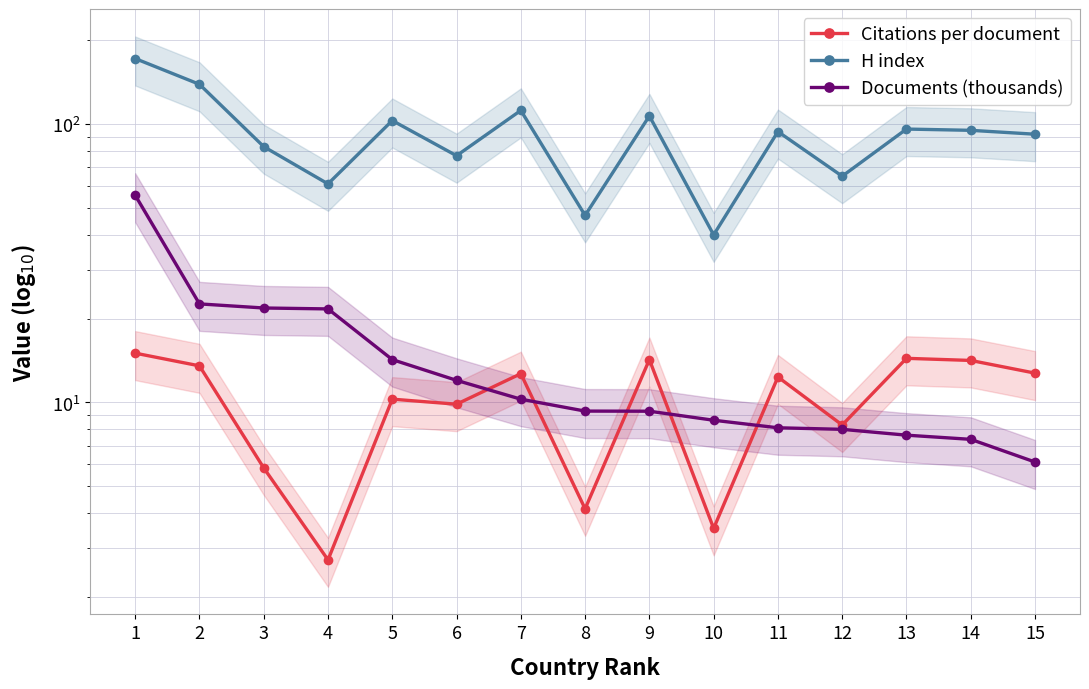

What is the value of the Documents (thousands) point at the 14th from the left?

7.4